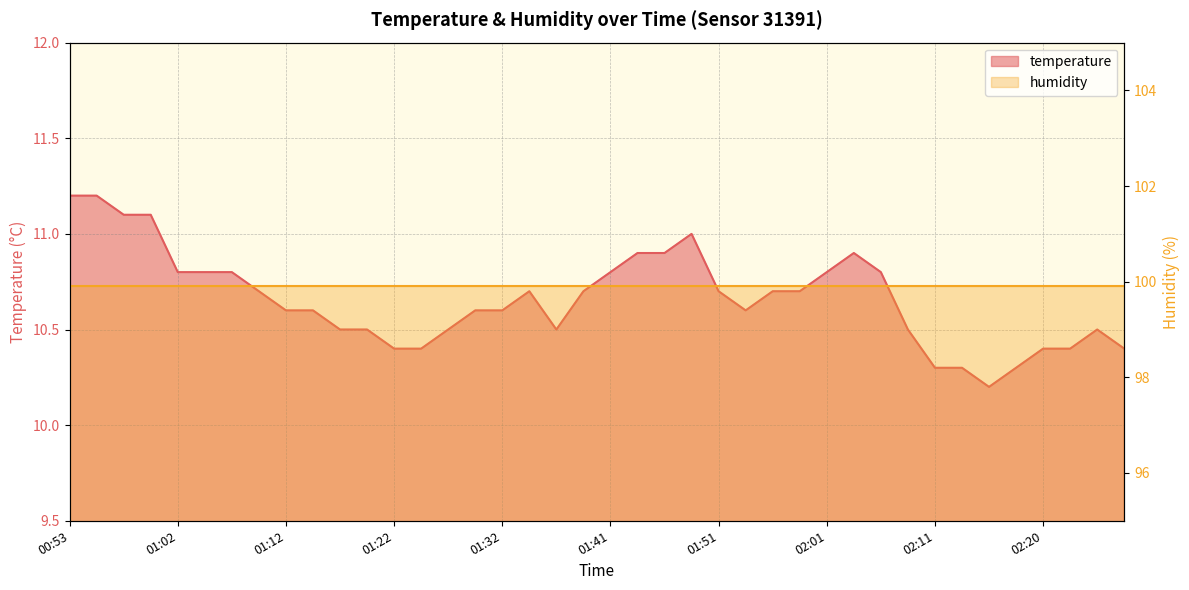

Rank the categories by value from lowest to highest.

02:15, 02:11, 02:13, 02:18, 01:22, 01:24, 02:20, 02:23, 02:28, 01:17, 01:19, 01:27, 01:36, 02:08, 02:25, 01:12, 01:15, 01:29, 01:32, 01:53, 01:10, 01:34, 01:39, 01:51, 01:56, 01:58, 01:02, 01:05, 01:07, 01:41, 02:01, 02:06, 01:44, 01:46, 02:03, 01:49, 00:58, 01:00, 00:53, 00:55